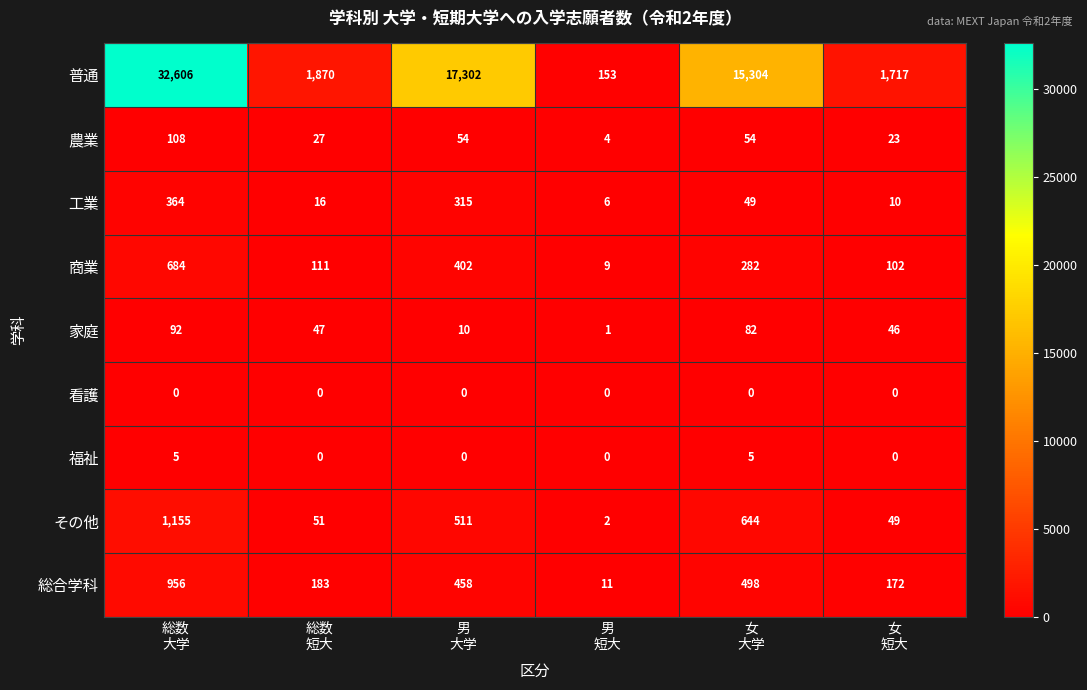

Rank the series by their maximum value, from highest to lowest.

普通, その他, 総合学科, 商業, 工業, 農業, 家庭, 福祉, 看護